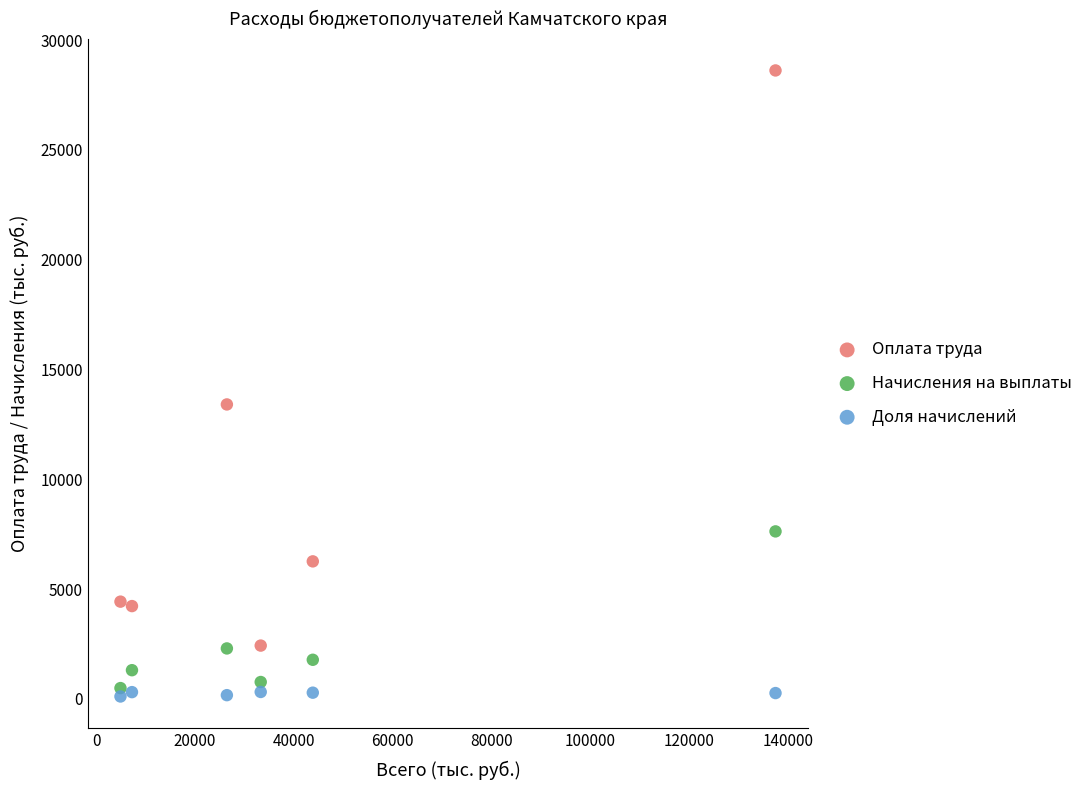

Which series reaches the maximum Y coordinate?

Оплата труда